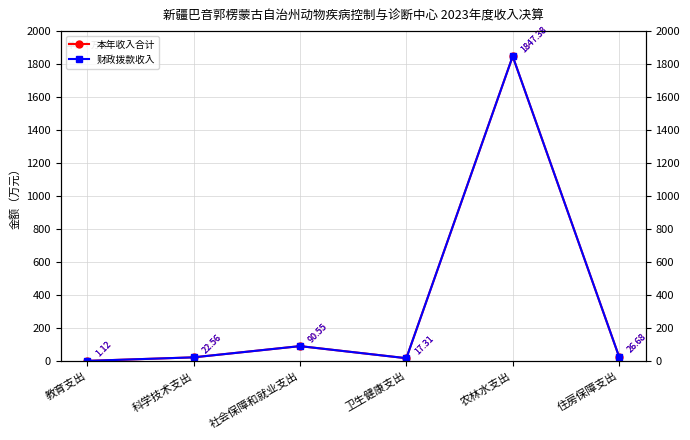

How many interior local valleys does the 财政拨款收入 series have?

1